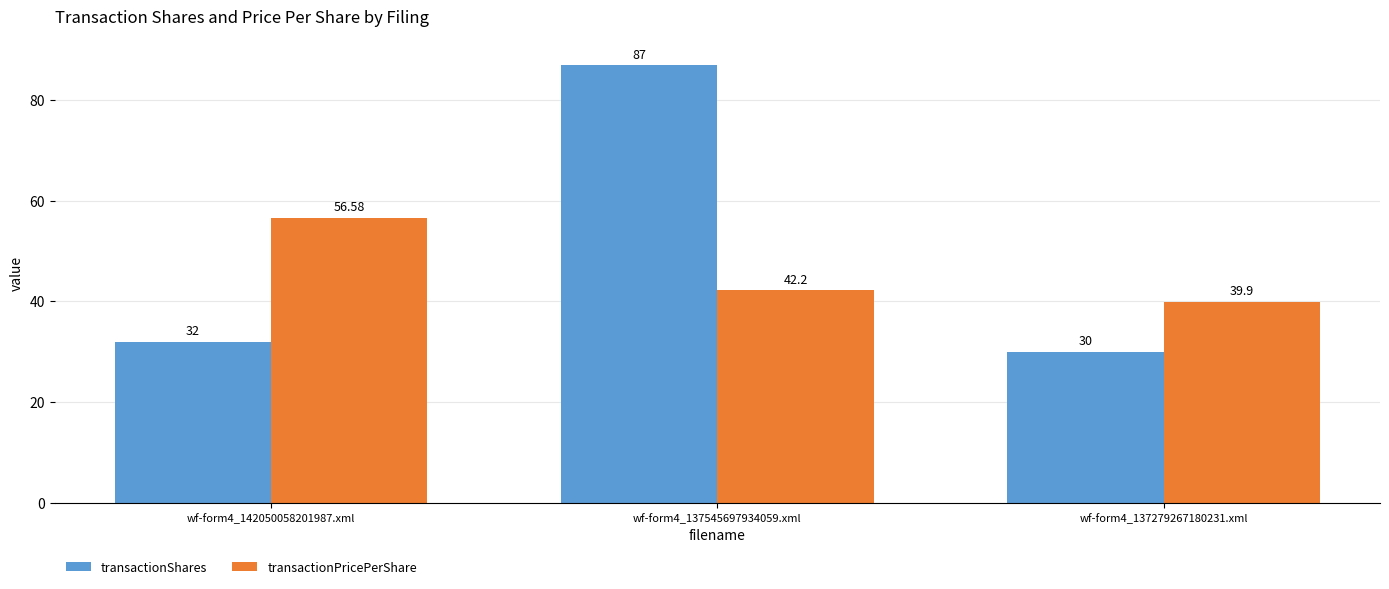

What is the difference between the highest and lowest values at wf-form4_142050058201987.xml?

24.6